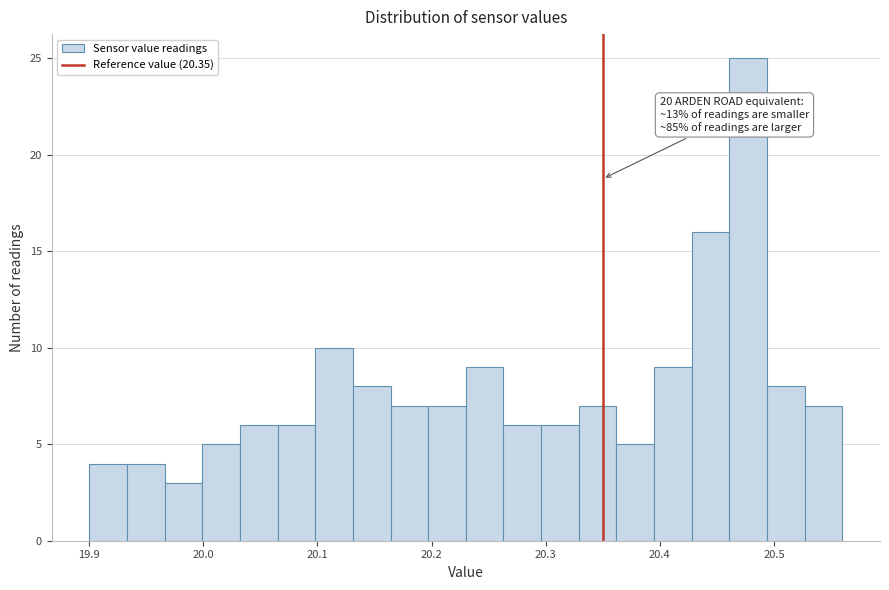

Read against the x-axis, roughly where is the centre of the tallest bar?

20.48